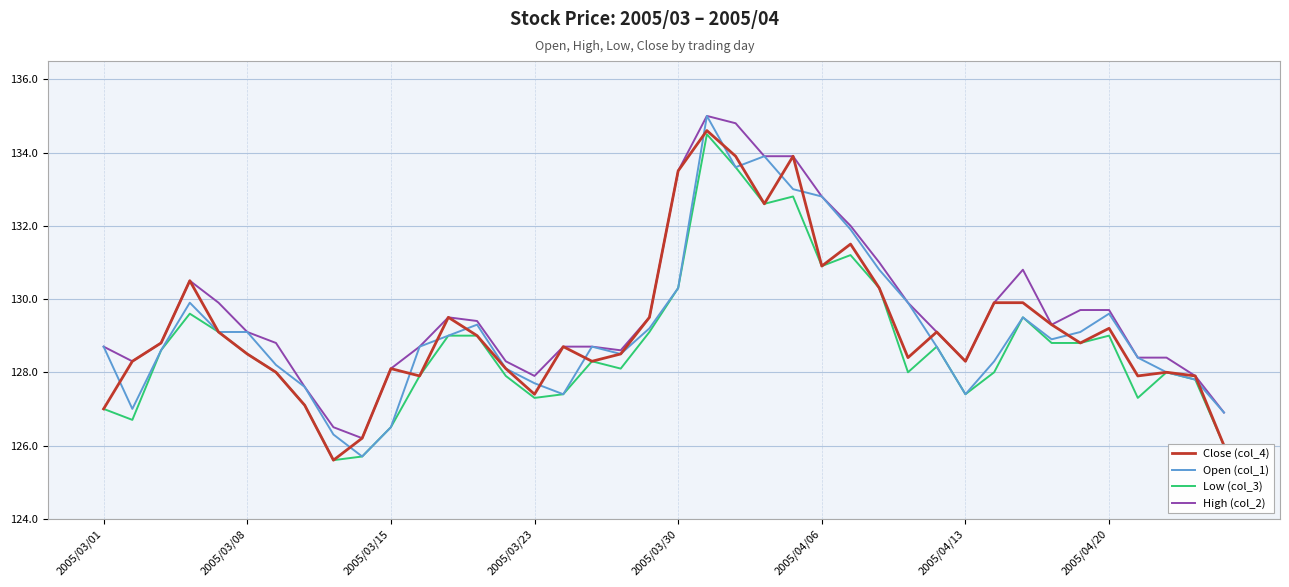

What is the maximum value shown in the chart?

135.0